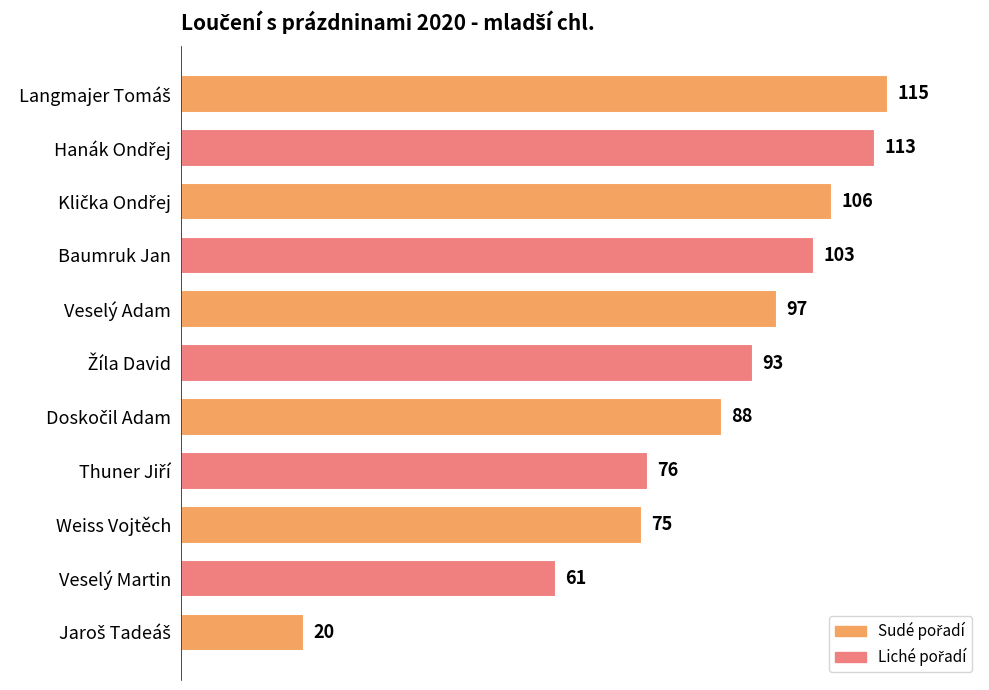

What is the difference between the maximum and second lowest values?

54